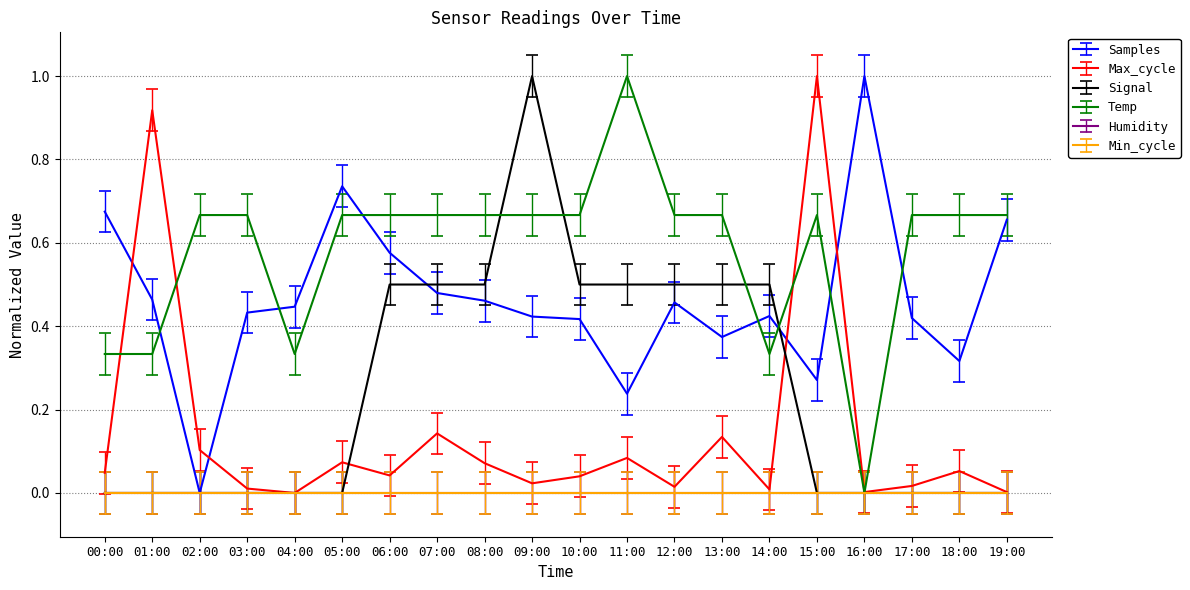

Is this an area chart (filled region under the line)?

No